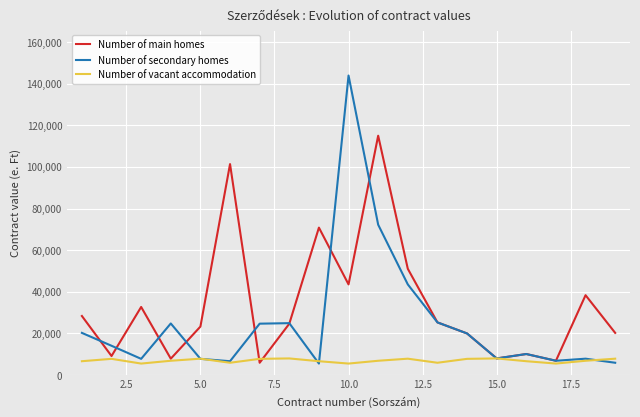

What is the lowest value of the Number of vacant accommodation series?

5534